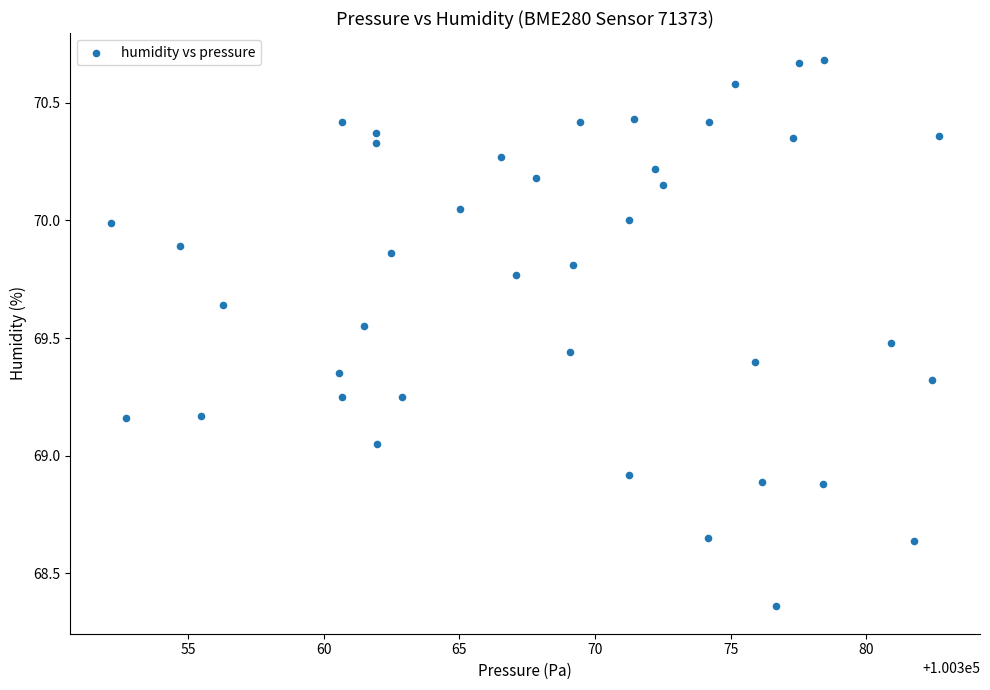

What is the range of X values (max minus min)?

30.5